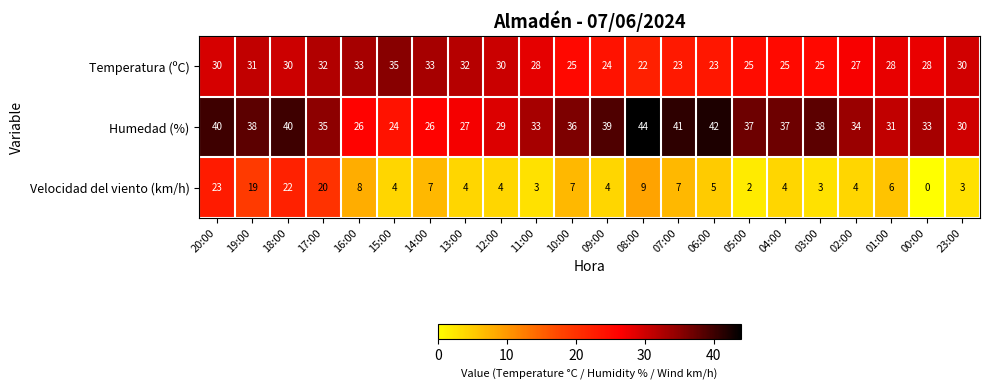

Rank the series by their maximum value, from lowest to highest.

Velocidad del viento (km/h), Temperatura (ºC), Humedad (%)